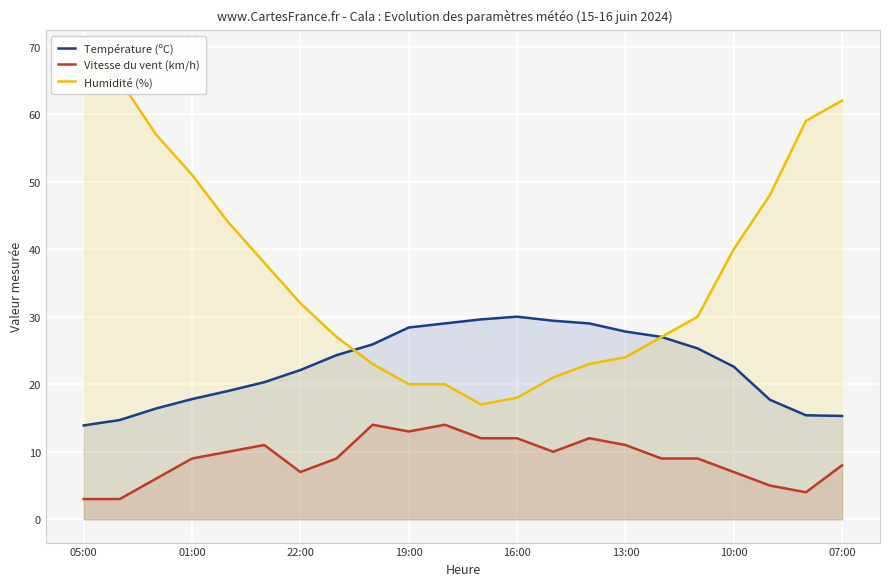

What is the minimum value shown in the chart?

3.0